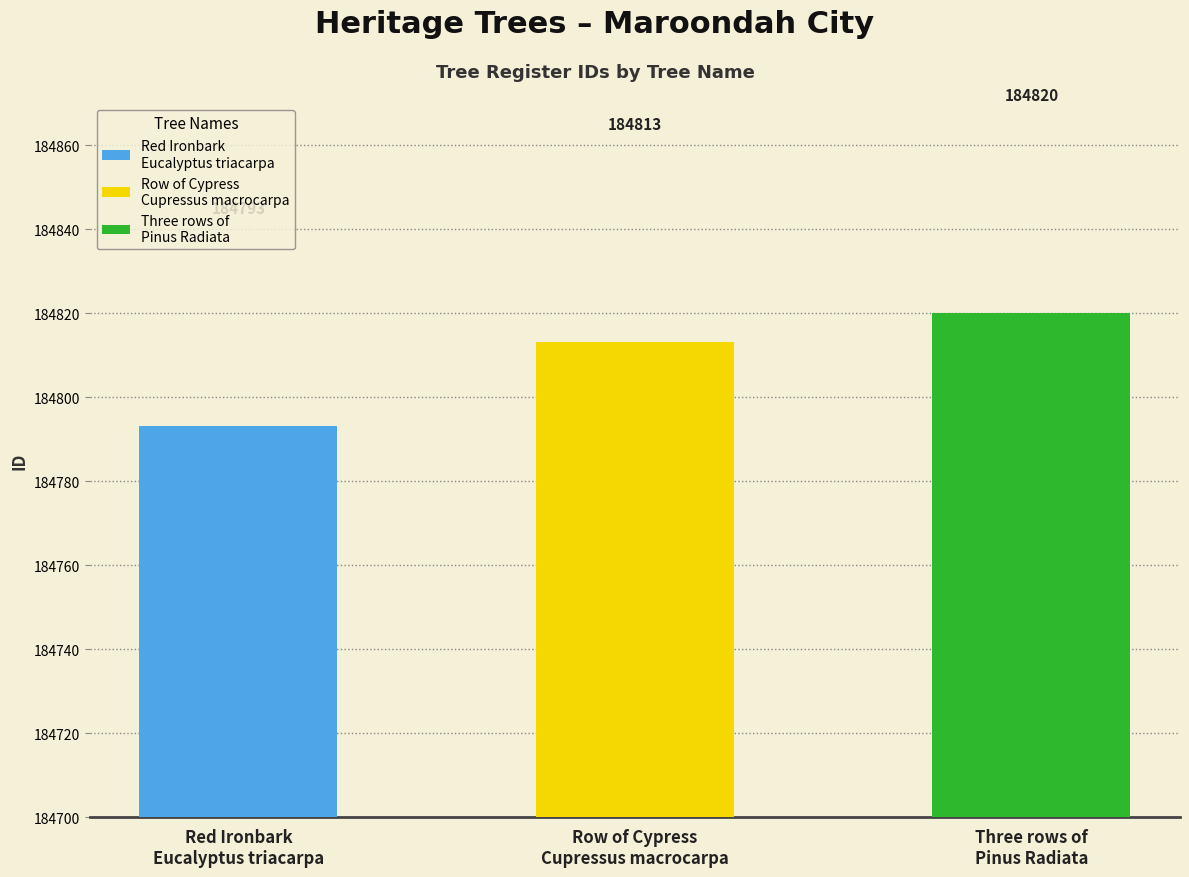

At which label is the value closest to 184806?

Row of Cypress
Cupressus macrocarpa